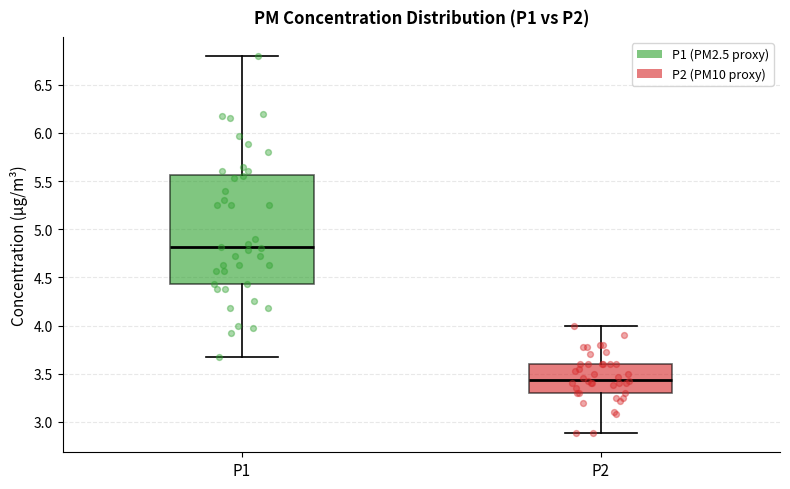

Comparing the boxes themselves (not the whiskers), which one is the tallest?

P1